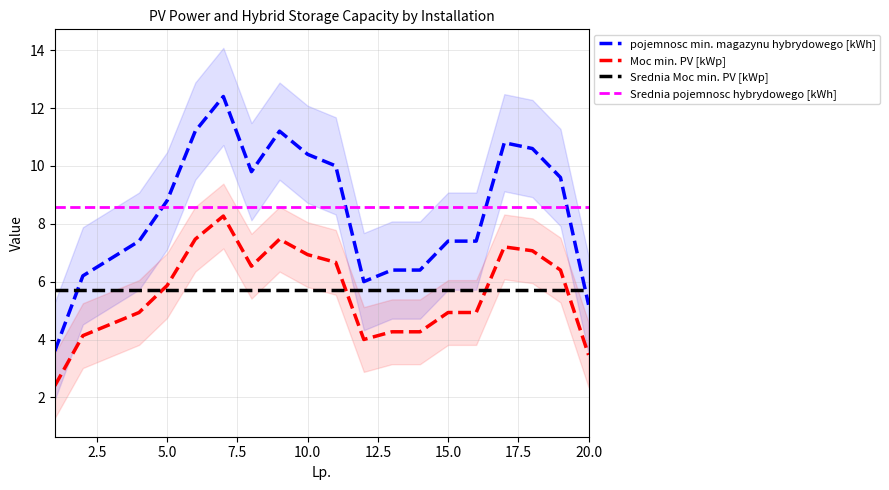

Is the value of Moc min. PV [kWp] at 15.0 greater than the value of Srednia pojemnosc hybrydowego [kWh] at 20.0?

No